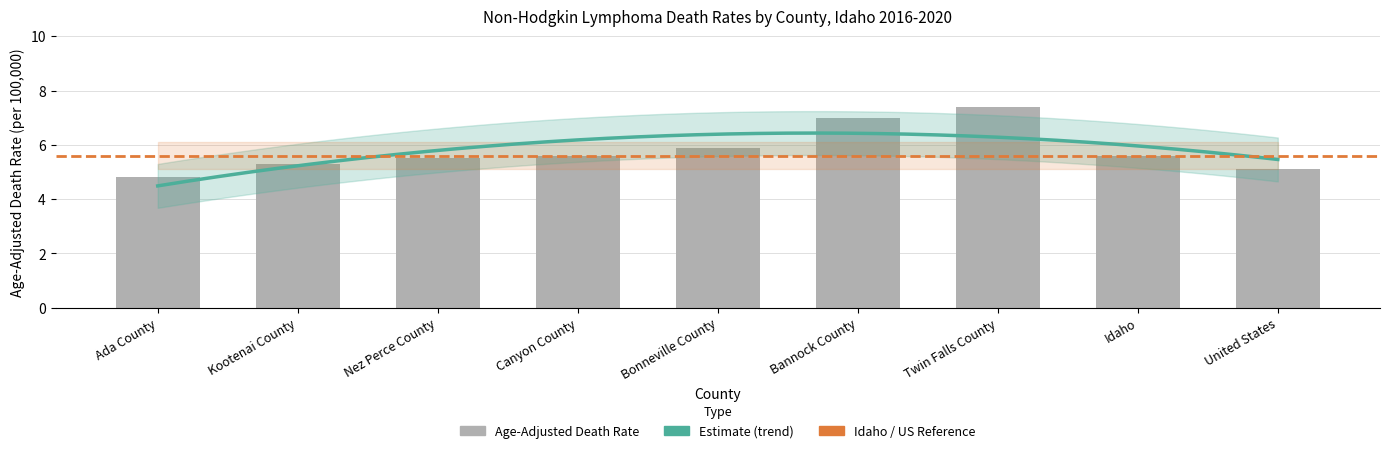

What is the value of the 4th bar from the left?

5.6